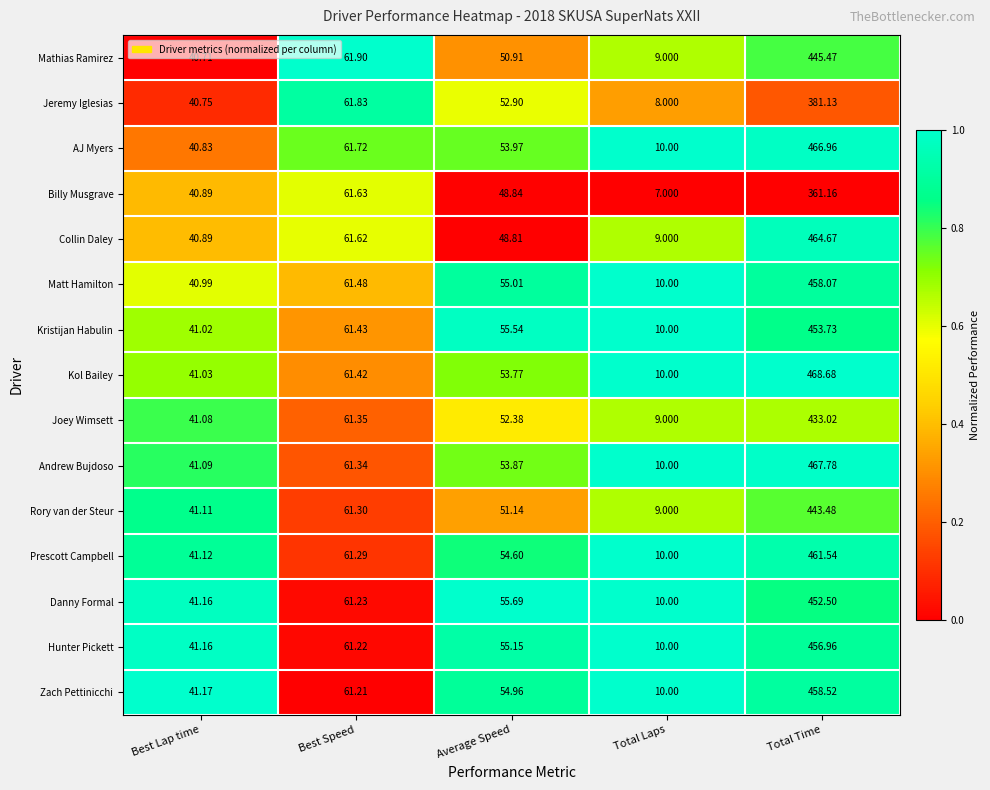

Rank the series at Average Speed from lowest to highest value.

Collin Daley, Billy Musgrave, Mathias Ramirez, Rory van der Steur, Joey Wimsett, Jeremy Iglesias, Kol Bailey, Andrew Bujdoso, AJ Myers, Prescott Campbell, Zach Pettinicchi, Matt Hamilton, Hunter Pickett, Kristijan Habulin, Danny Formal